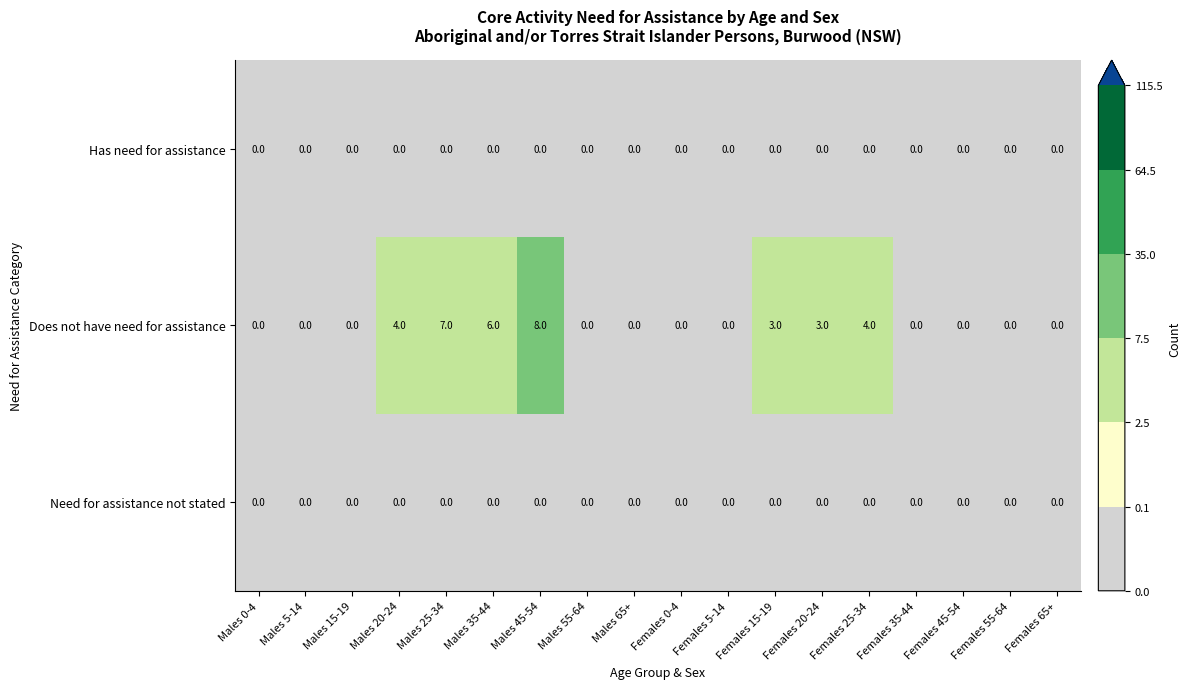

The Has need for assistance series shows 0 at Males 35-44. True or false?

True